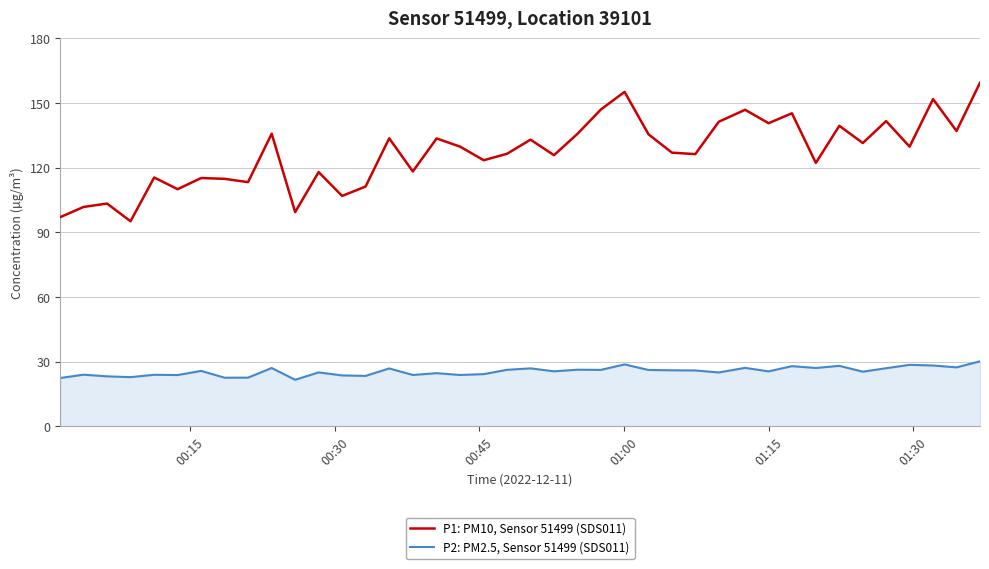

What is the greatest value displayed?

159.4